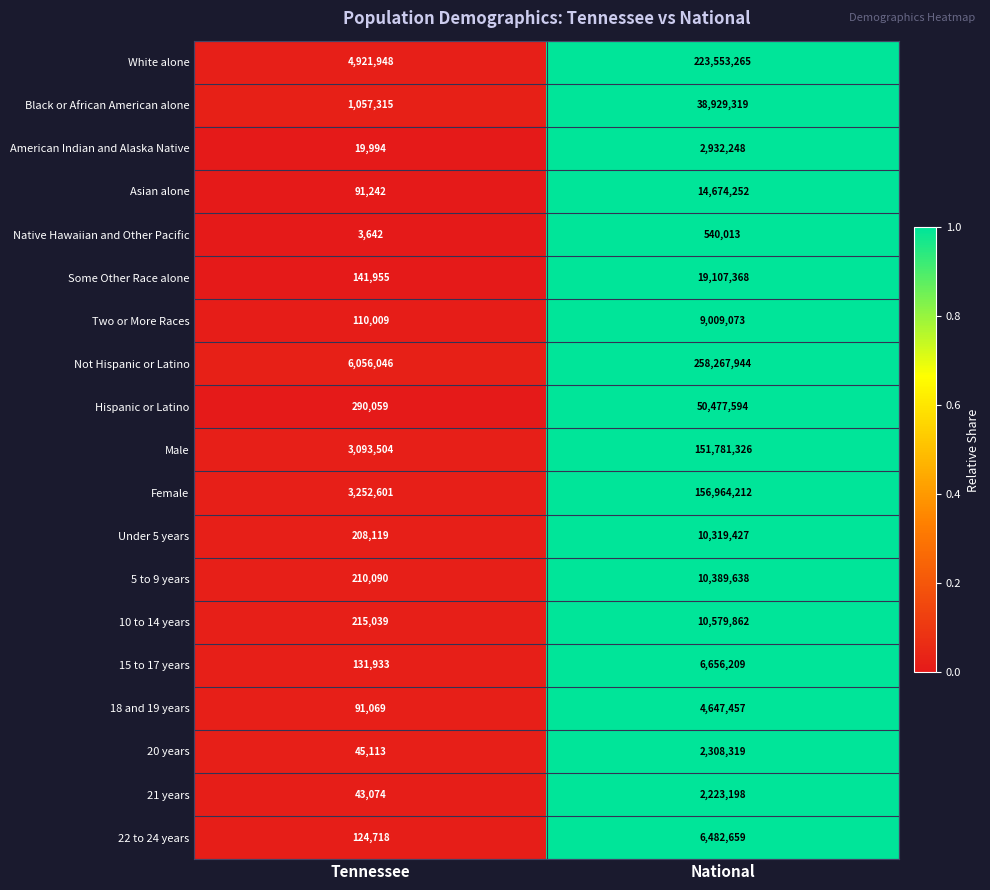

What is the total value across all series at Tennessee?

20107470